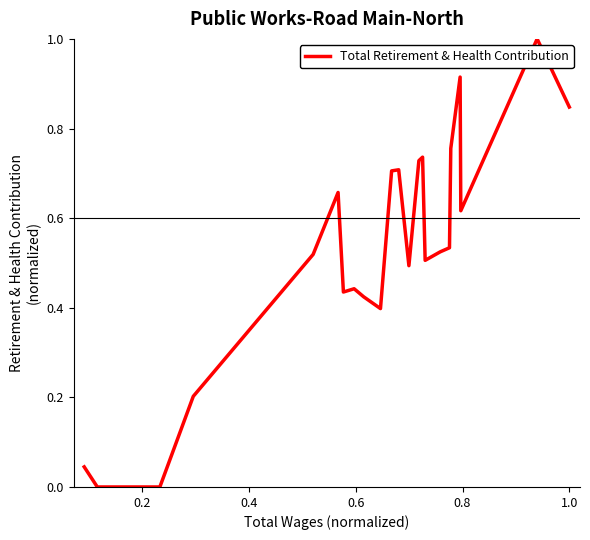

Where is the data nearest to the value 0?

0.2